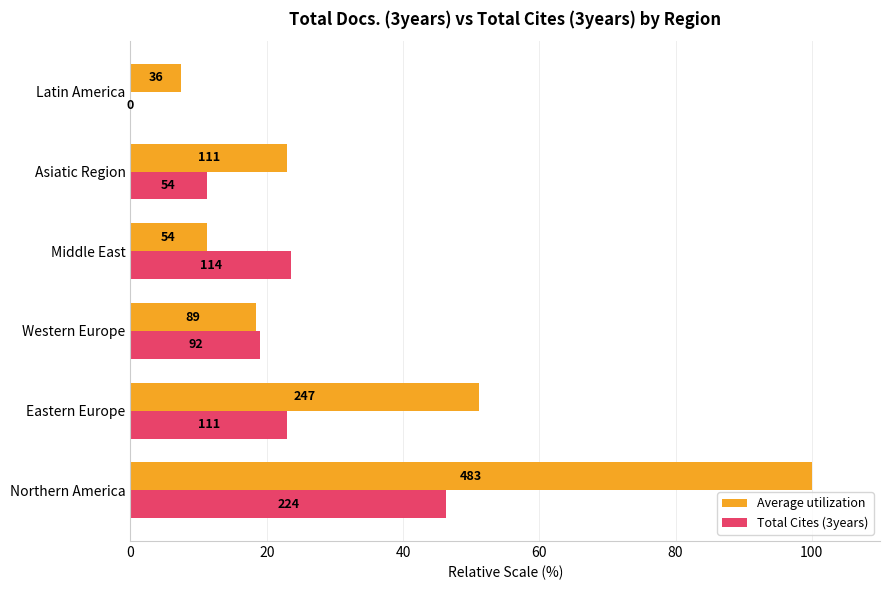

What are all the series names shown in the legend?

Average utilization, Total Cites (3years)